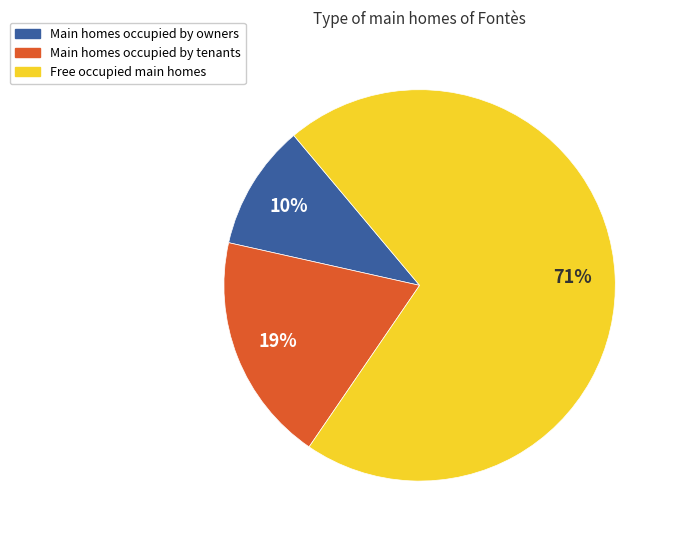

To the nearest percent, what is the average slice percentage?

33%